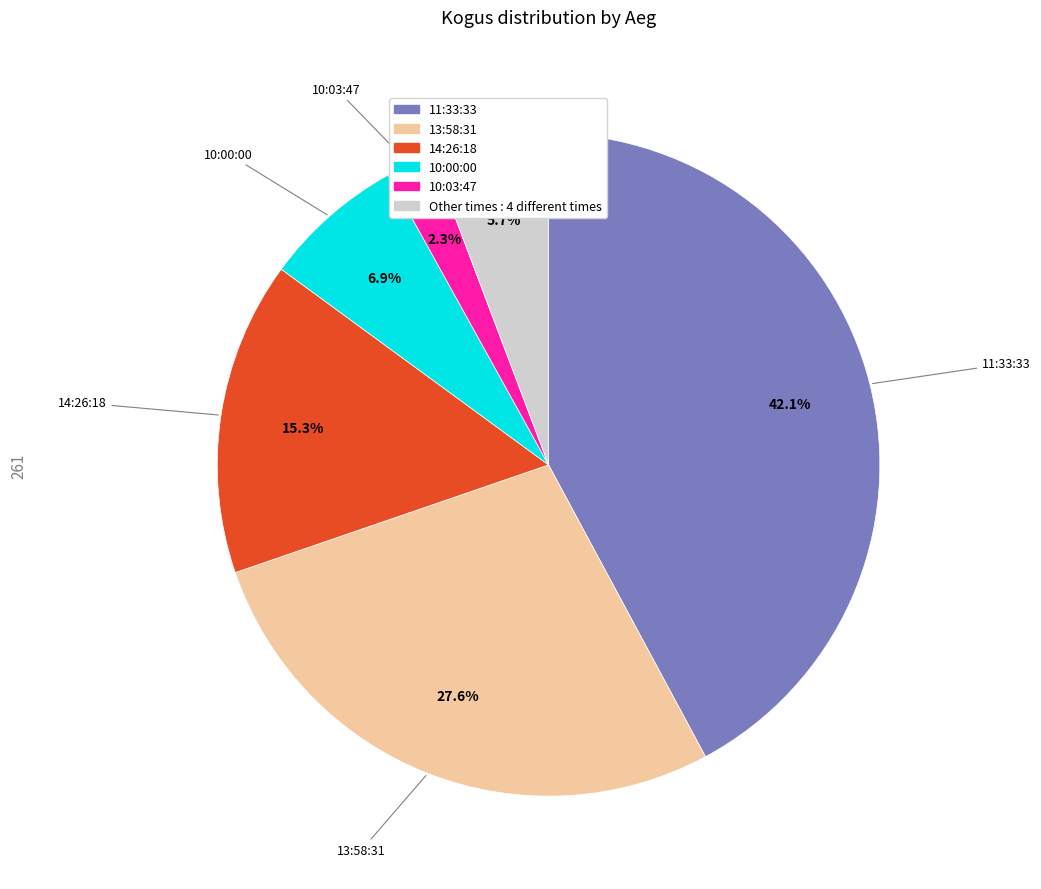

Is there a majority slice in this chart?

No